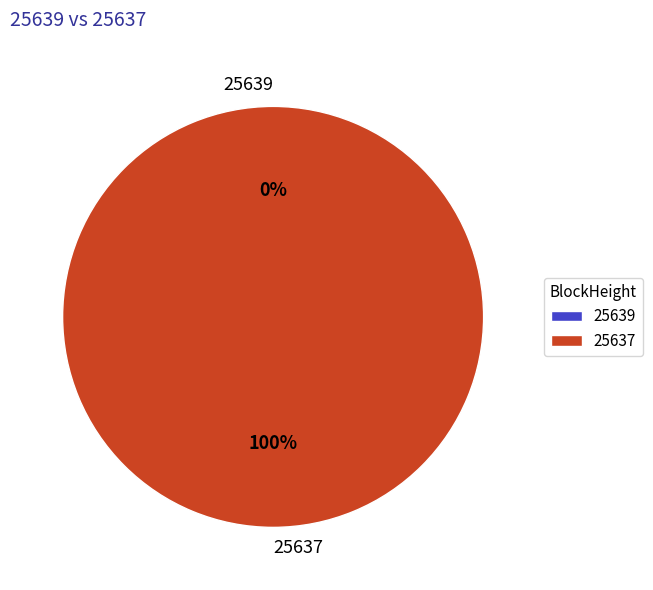

How many slices are in this pie chart?

2